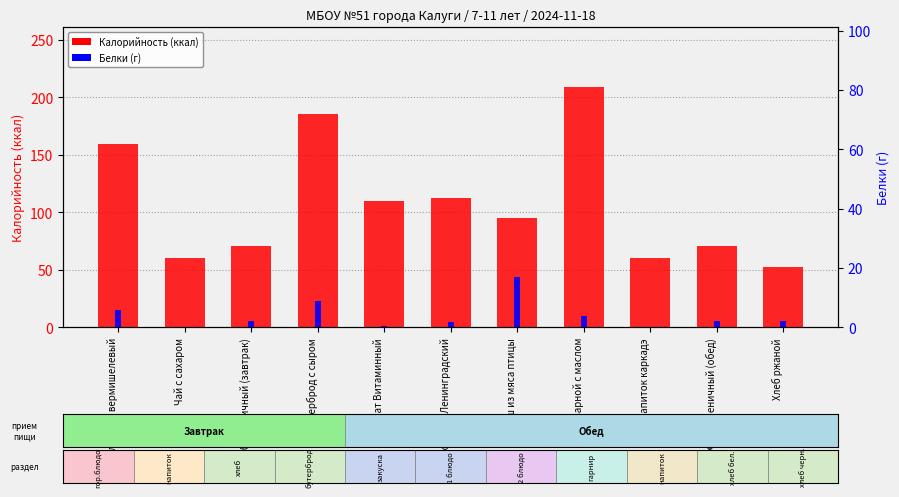

Reading left to right, extract all data points from this chart.

Калорийность: Суп молочный вермишелевый=158.9	Чай с сахаром=59.9	Хлеб пшеничный (завтрак)=70.5	Бутерброд с сыром=185.2	Салат Витаминный=109.9	Рассольник Ленинградский=112.5	Гуляш из мяса птицы=95.2	Рис отварной с маслом=208.5	Напиток каркадэ=59.9	Хлеб пшеничный (обед)=70.5	Хлеб ржаной=52.2
Белки: Суп молочный вермишелевый=6.0	Чай с сахаром=0.0	Хлеб пшеничный (завтрак)=2.3	Бутерброд с сыром=8.8	Салат Витаминный=0.6	Рассольник Ленинградский=1.8	Гуляш из мяса птицы=16.9	Рис отварной с маслом=3.7	Напиток каркадэ=0.0	Хлеб пшеничный (обед)=2.3	Хлеб ржаной=2.0